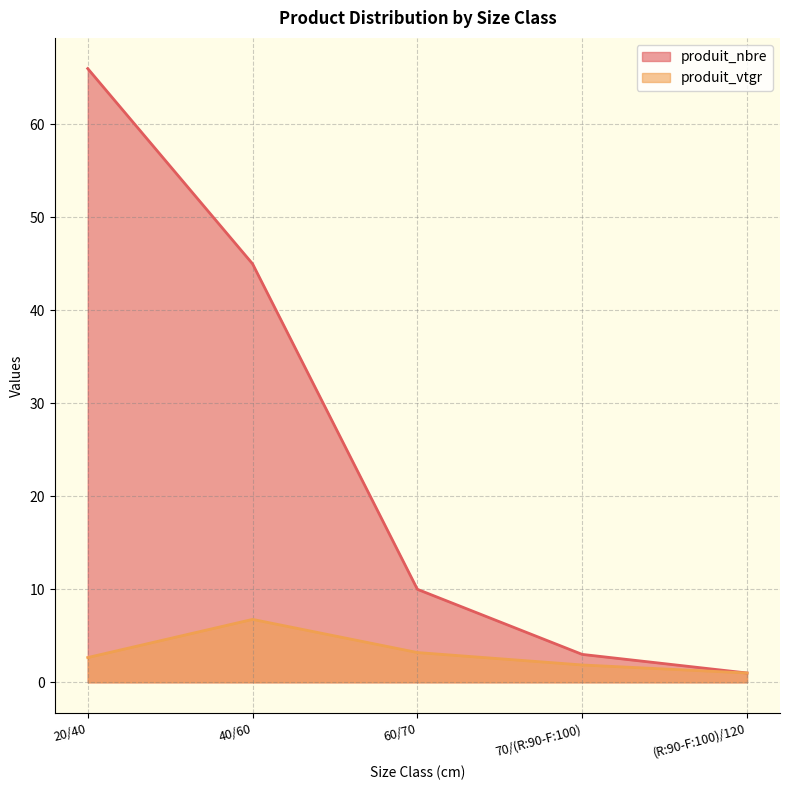

Reading left to right, extract all data points from this chart.

produit_nbre: 20/40=66.0	40/60=45.0	60/70=10.0	70/(R:90-F:100)=3.0	(R:90-F:100)/120=1.0
produit_vtgr: 20/40=2.7	40/60=6.8	60/70=3.2	70/(R:90-F:100)=1.9	(R:90-F:100)/120=1.0